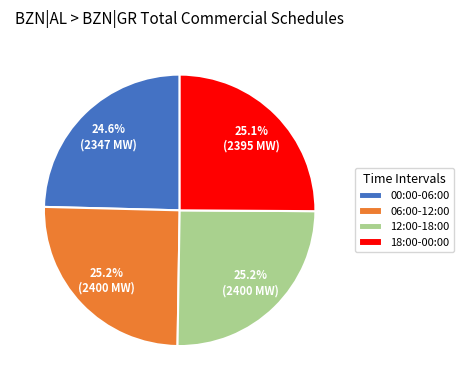

Does any single category account for the majority?

No